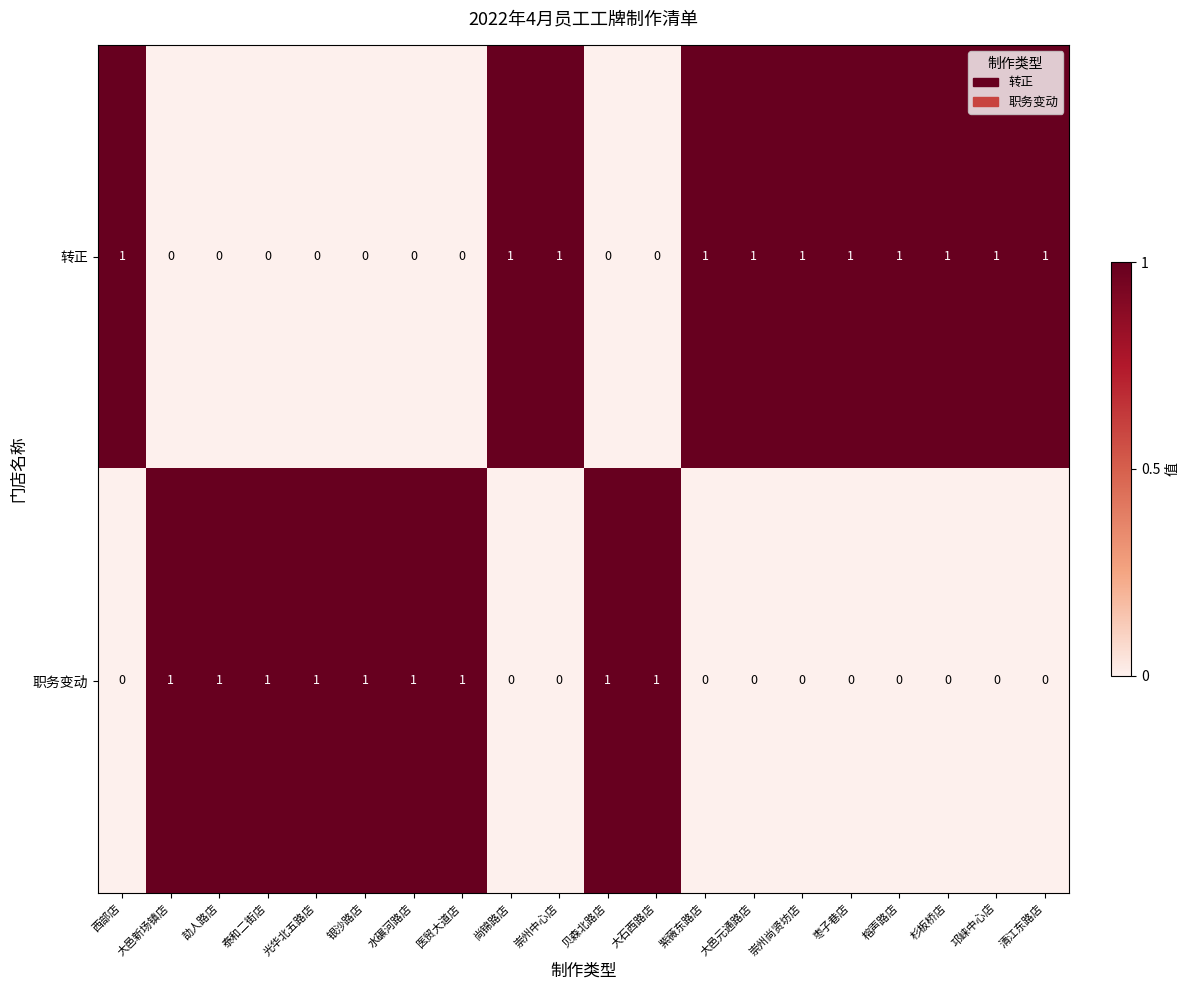

What is the sum of all 转正 values?

11